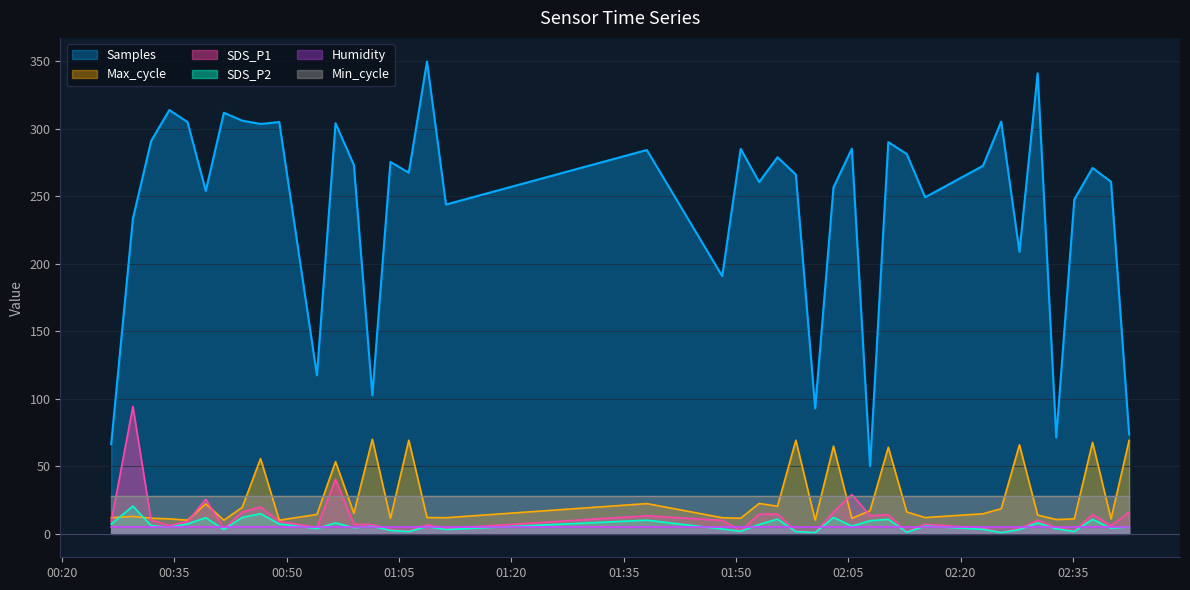

What is the label of the 21st point from the left?

2022/01/25 01:50:38